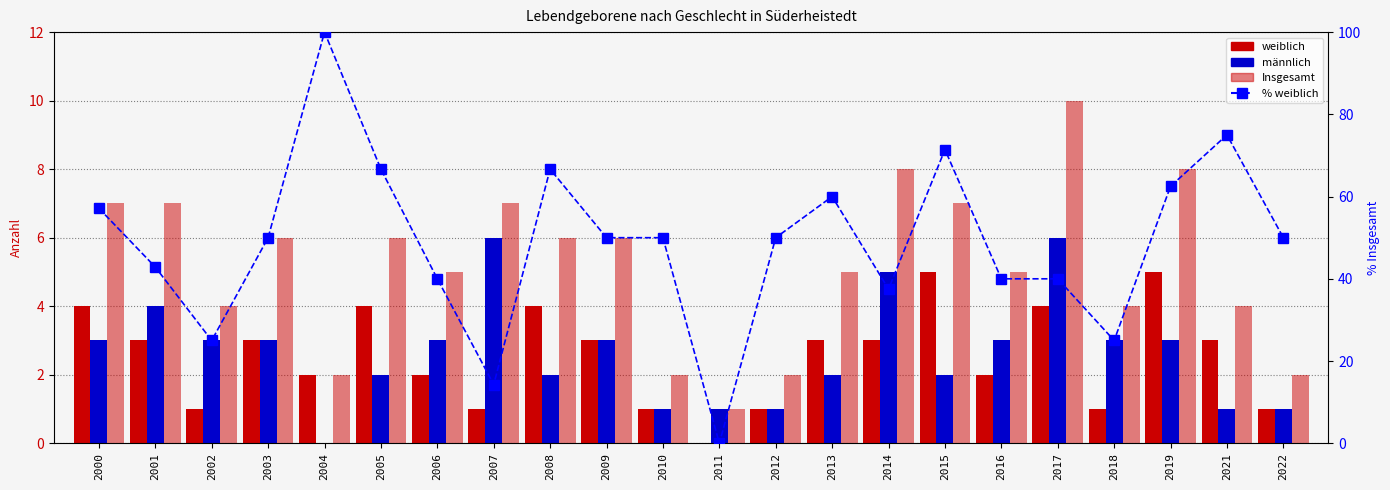

What is the value of the Insgesamt bar at the 7th from the left?

5.0